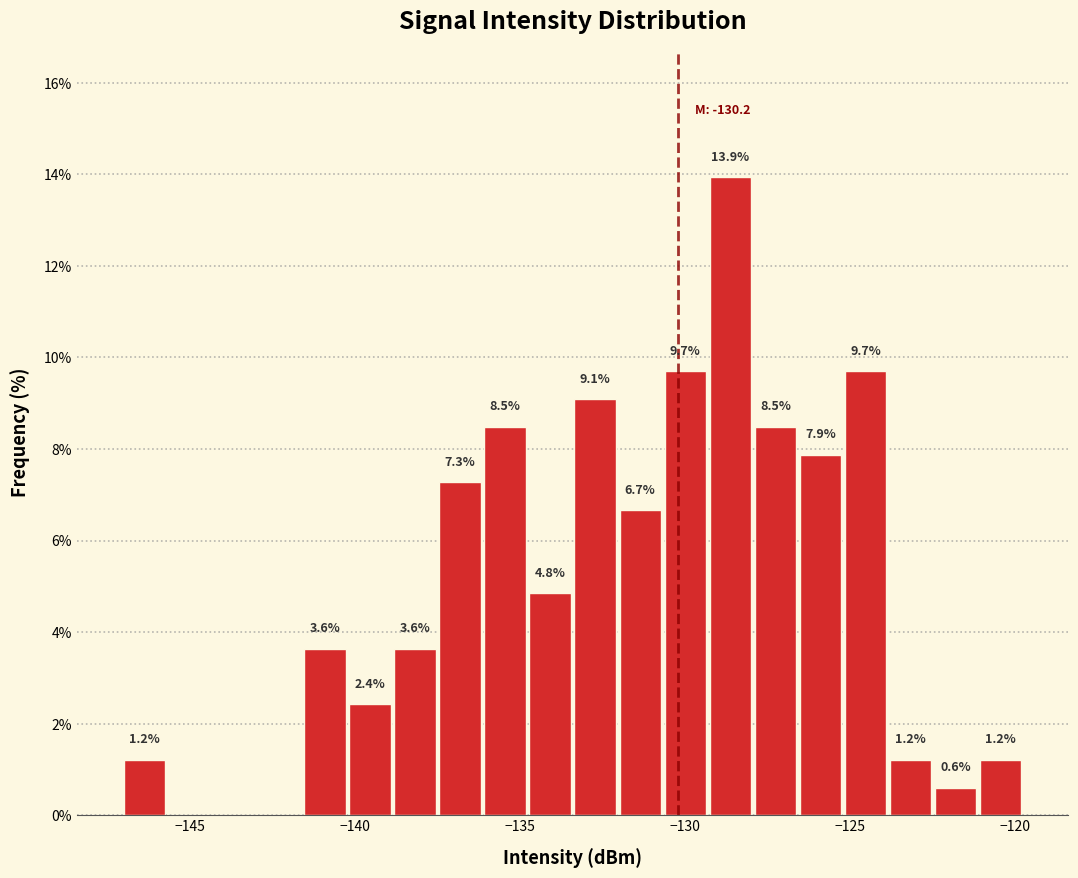

Read against the x-axis, roughly where is the centre of the tallest bar?

-128.5